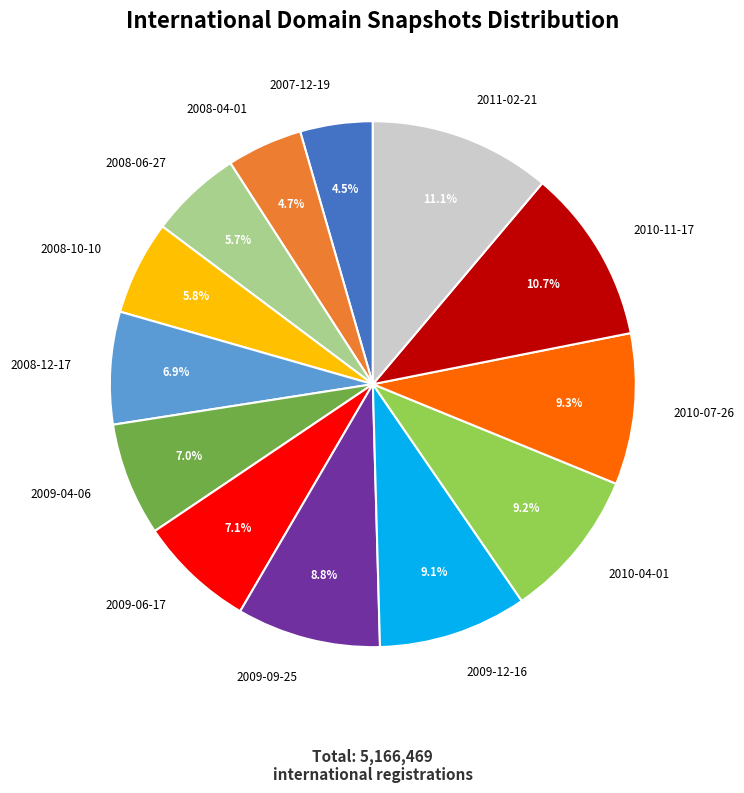

Is 2007-12-19 the majority of the pie?

No